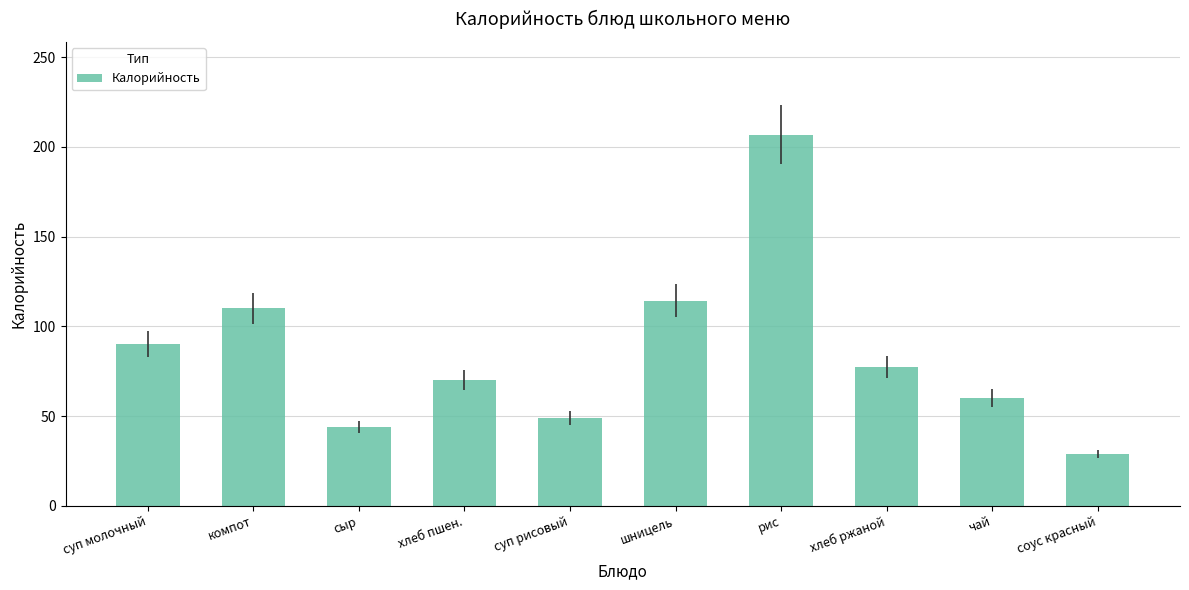

Reading right to left, extract all data points from this chart.

соус красный=29.0	чай=60.0	хлеб ржаной=77.2	рис=206.8	шницель=114.4	суп рисовый=48.9	хлеб пшен.=70.0	сыр=43.8	компот=110.0	суп молочный=90.0